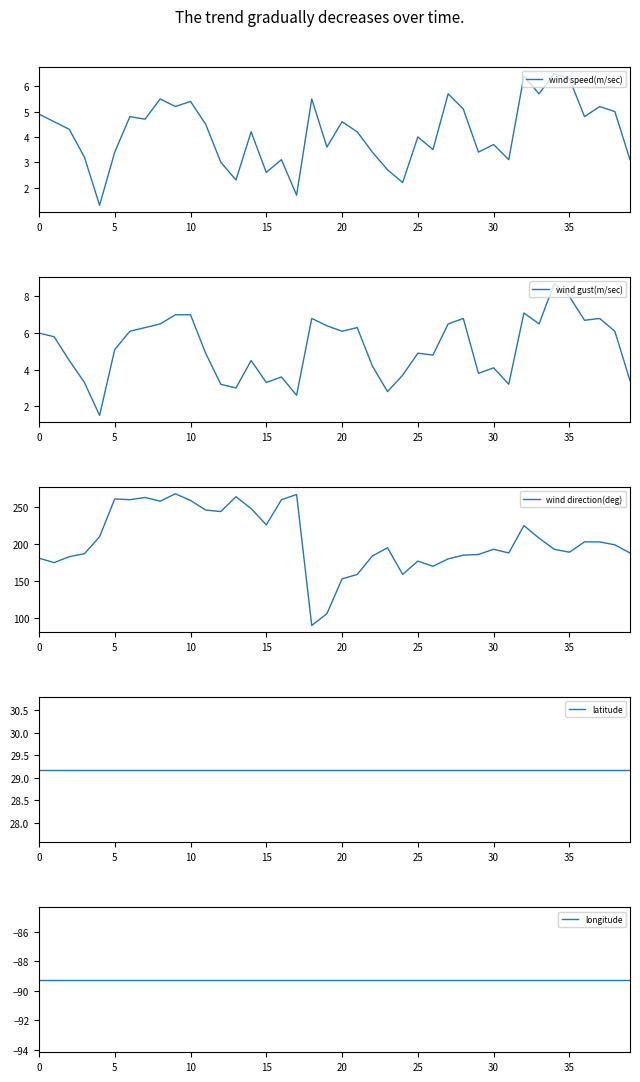

List the series in order of their peak value, lowest first.

longitude, wind speed(m/sec), wind gust(m/sec), latitude, wind direction(deg)